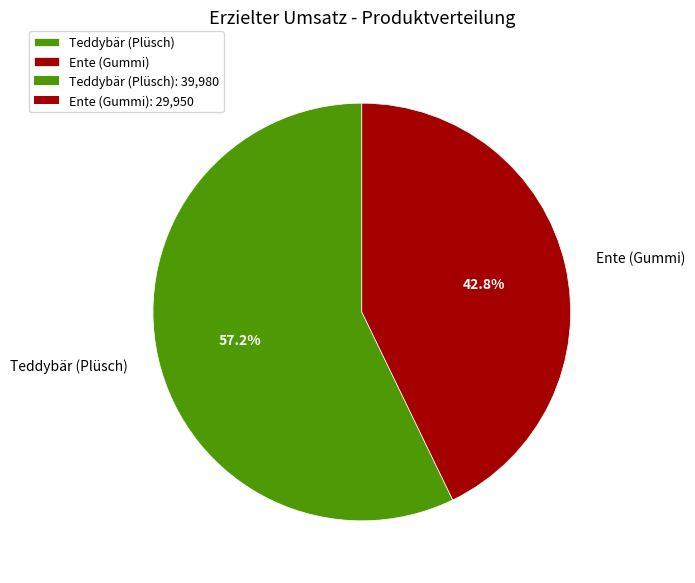

To the nearest percent, what percentage of the pie is Ente (Gummi)?

43%